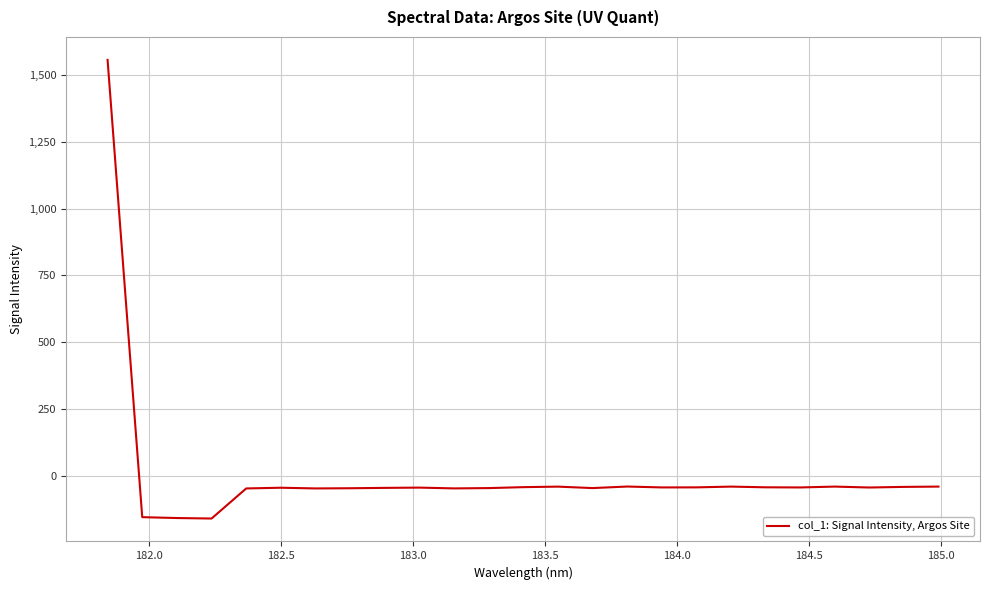

What is the difference between the maximum and minimum values?

1717.5